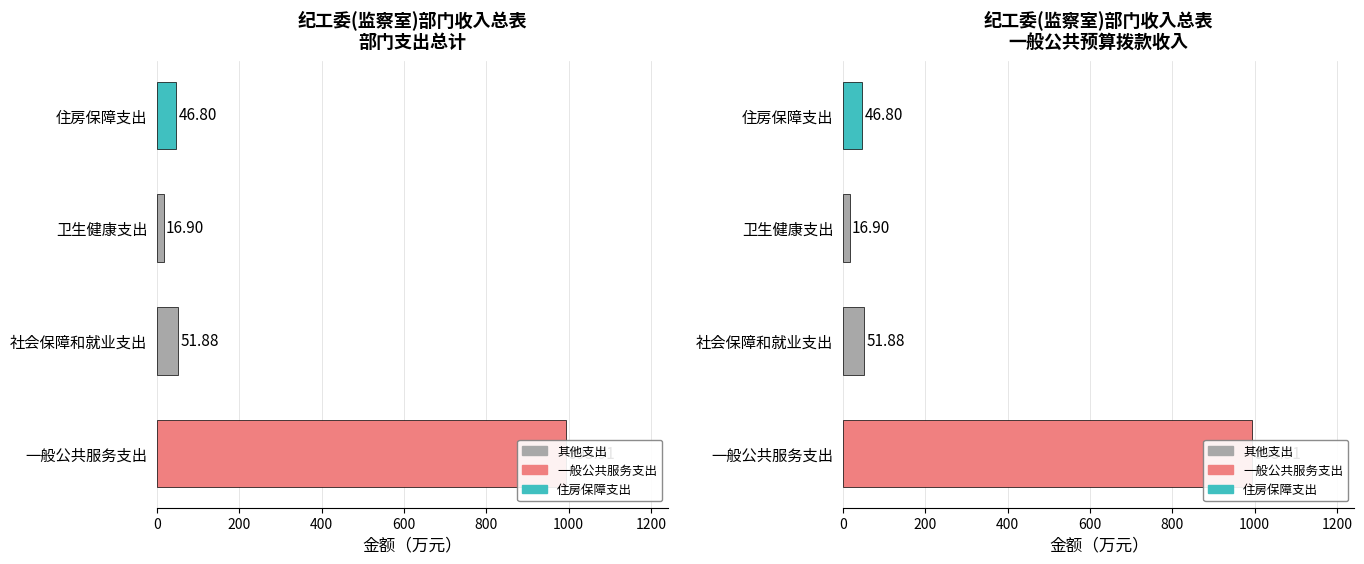

What is the value of the 一般公共预算拨款收入 bar at the 1st from the left?

993.9